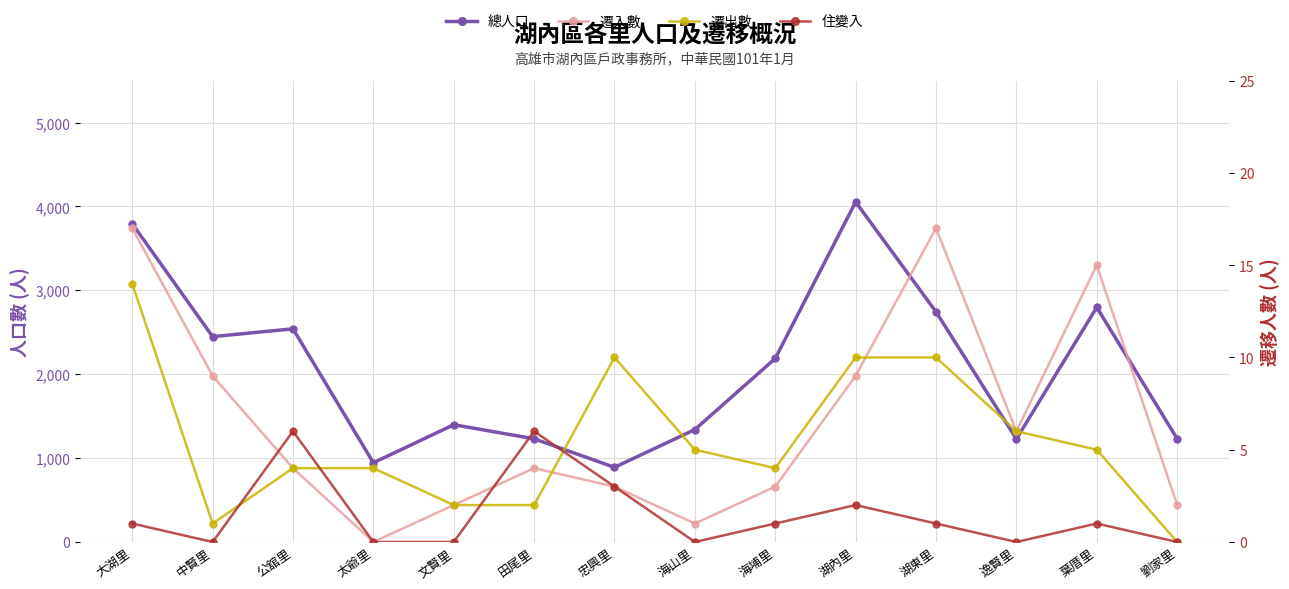

Where do 住變入 and 遷入數 first cross each other?

中賢里 and 公舘里